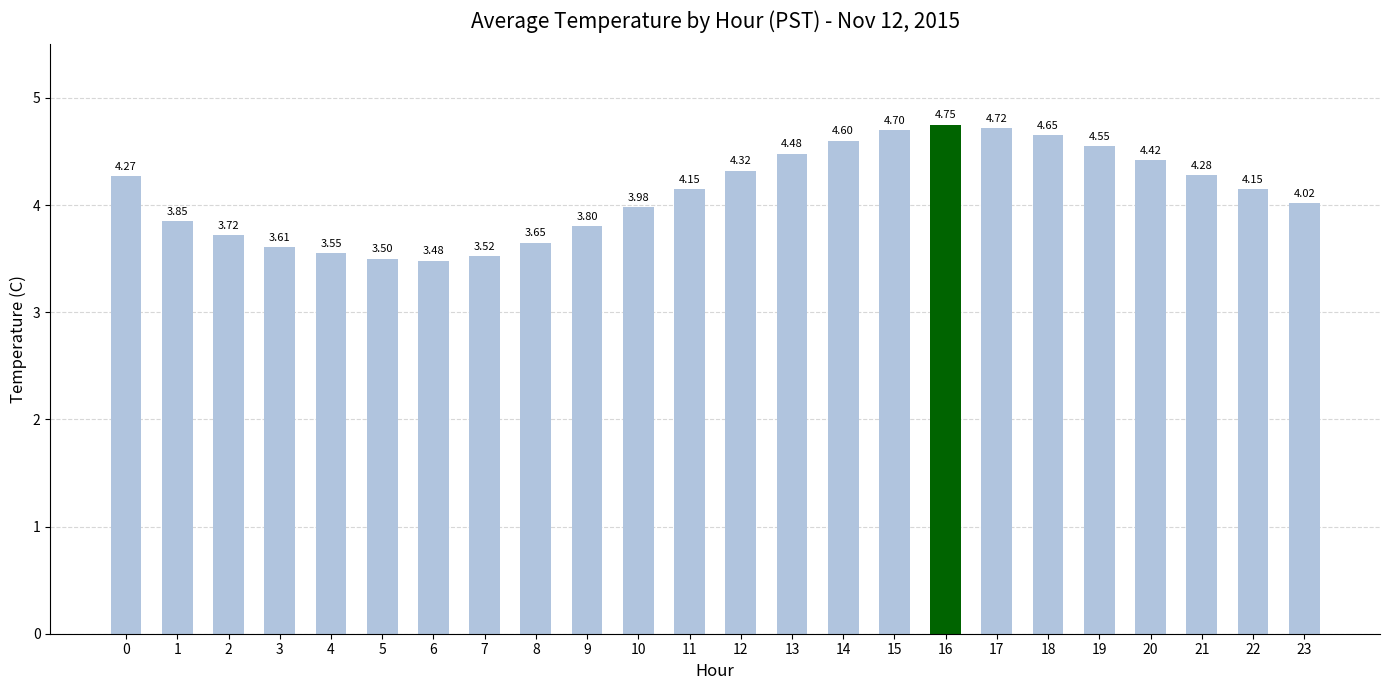

Is it true that the value at 15 is 2.2?

False